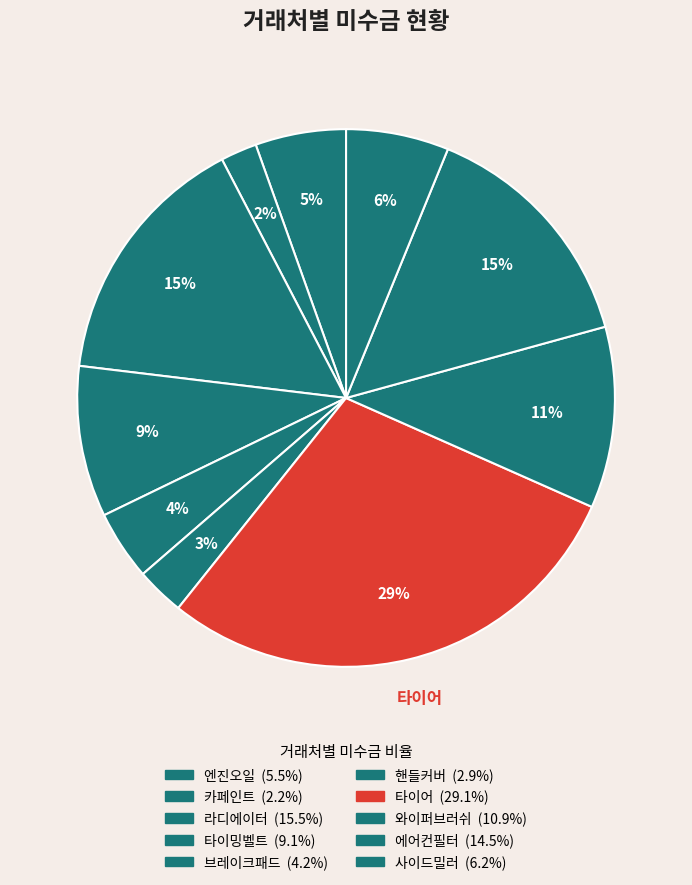

The 라디에이터 slice represents 15% of the pie. True or false?

True